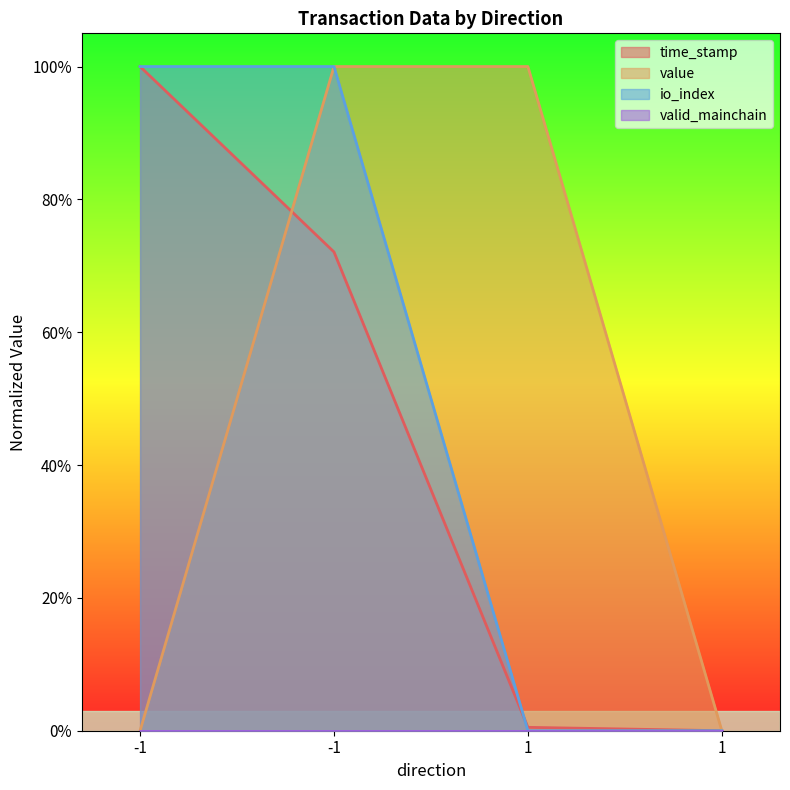

After their last crossing, which series has the higher values: io_index or time_stamp?

time_stamp